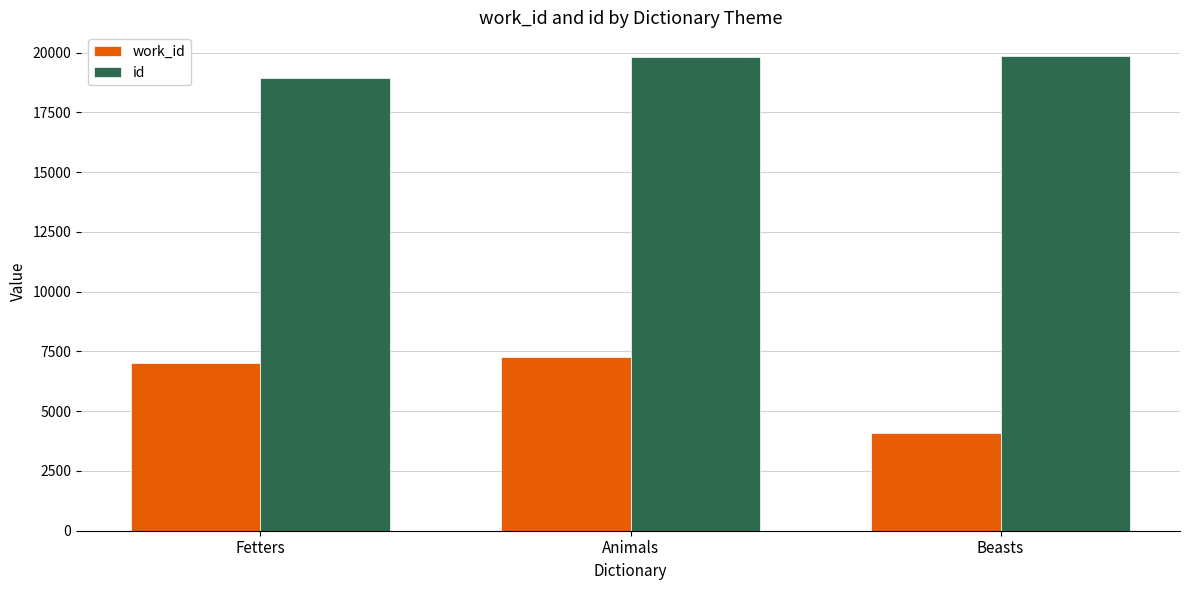

What is the minimum value shown in the chart?

4089